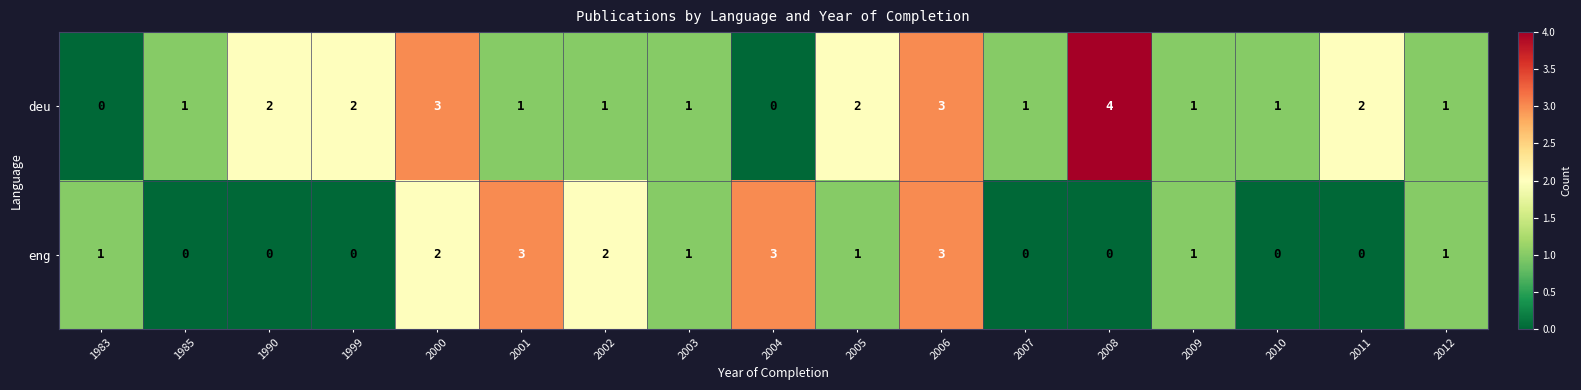

At which category is the sum across all series the highest?

2006